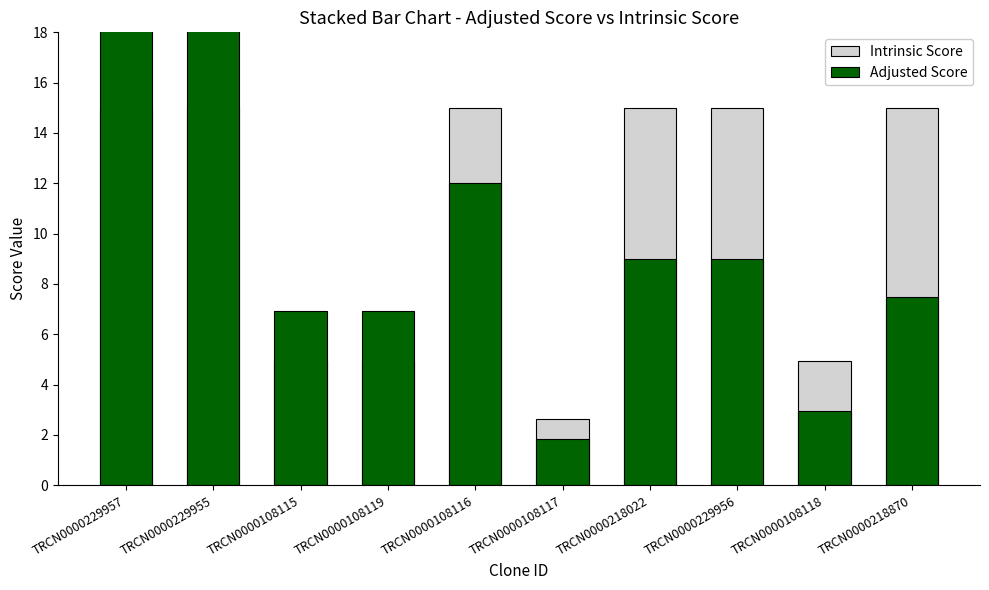

At TRCN0000108119, list the series in order from smallest to largest.

Intrinsic Score, Adjusted Score